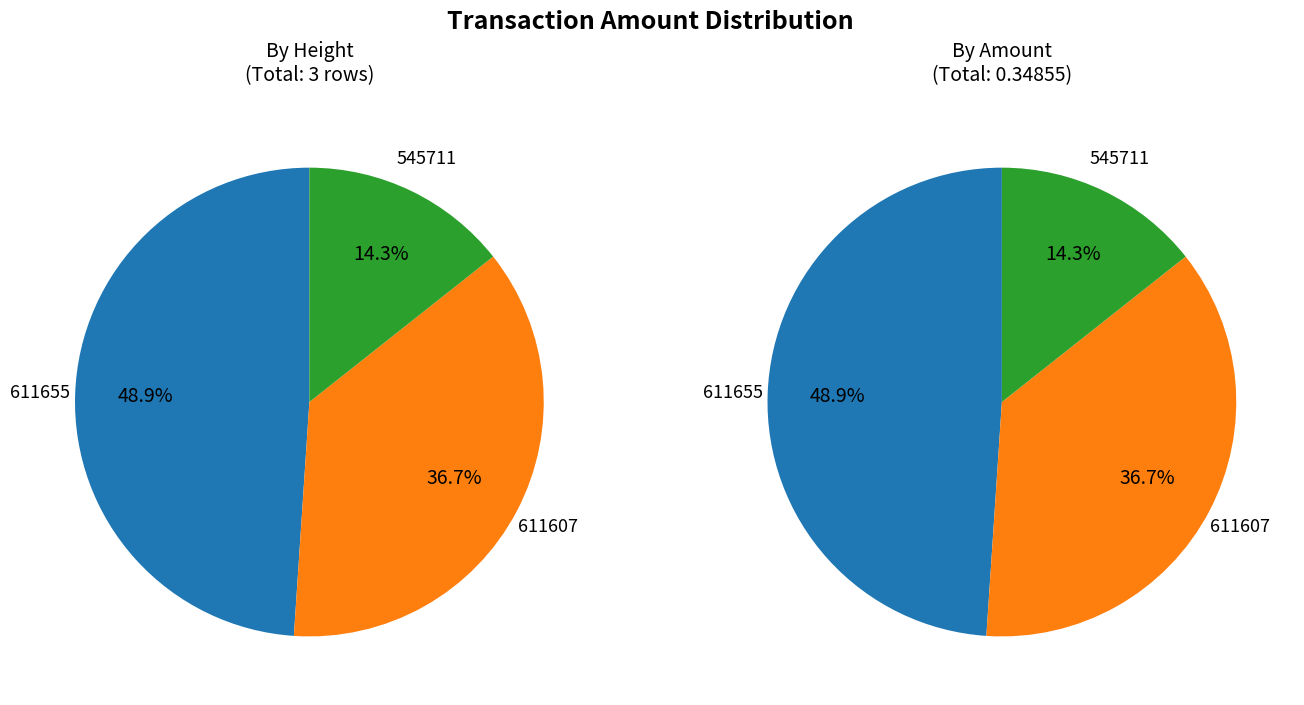

Is there a majority slice in this chart?

No